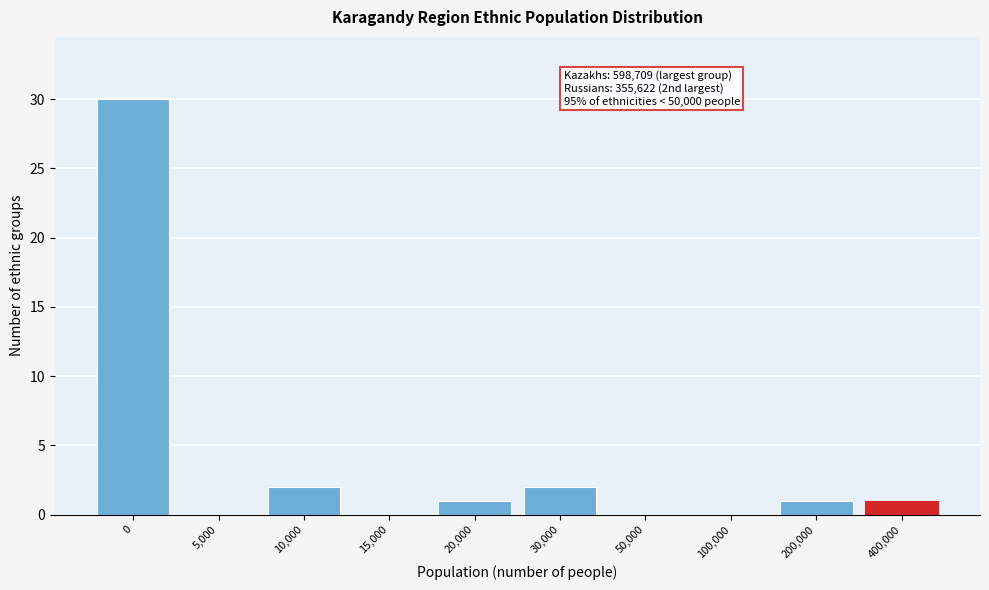

Reading left to right, extract all data points from this chart.

0=30	5,000=0	10,000=2	15,000=0	20,000=1	30,000=2	50,000=0	100,000=0	200,000=1	400,000=1